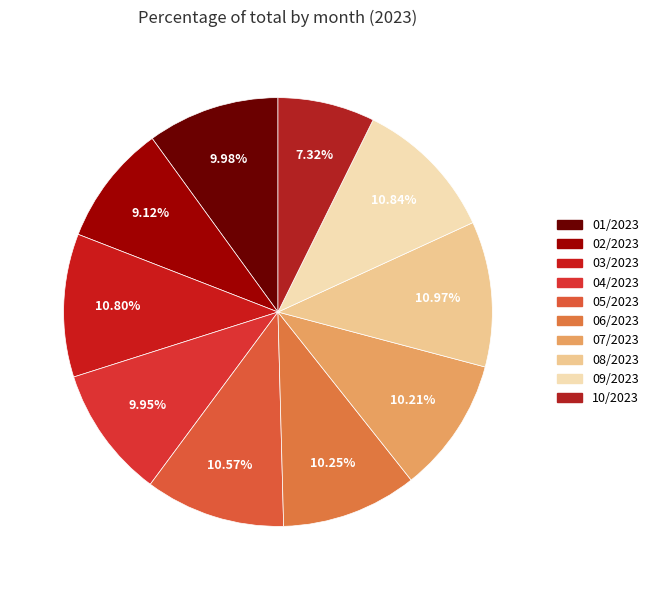

Rank the categories by value from lowest to highest.

10/2023, 02/2023, 04/2023, 01/2023, 07/2023, 06/2023, 05/2023, 03/2023, 09/2023, 08/2023